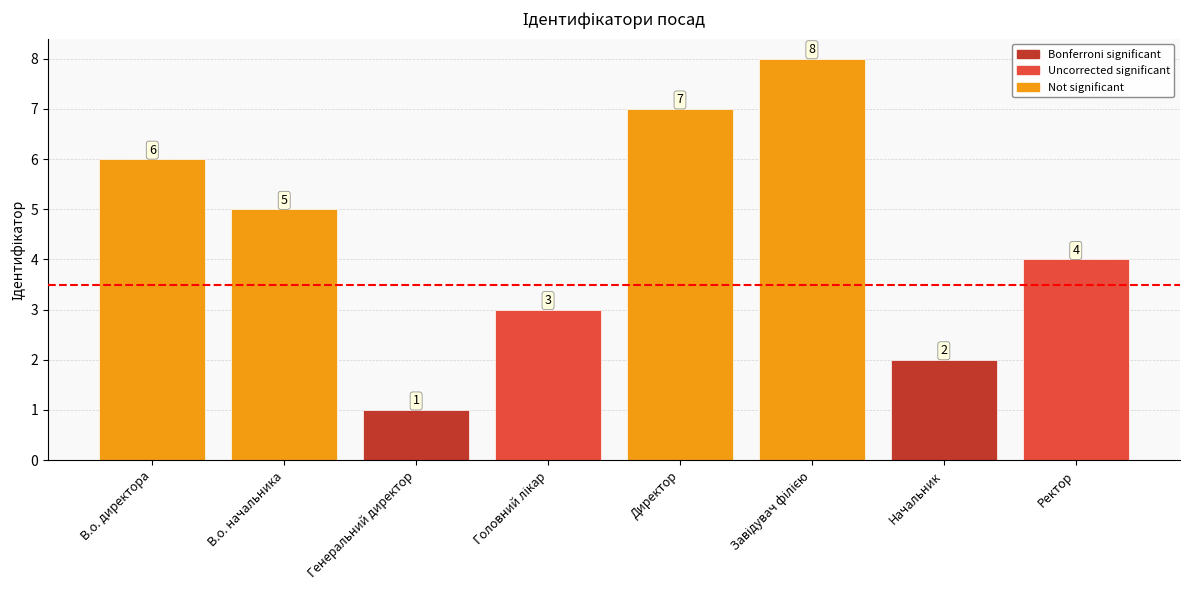

Count the values in the range 3 to 7.

5